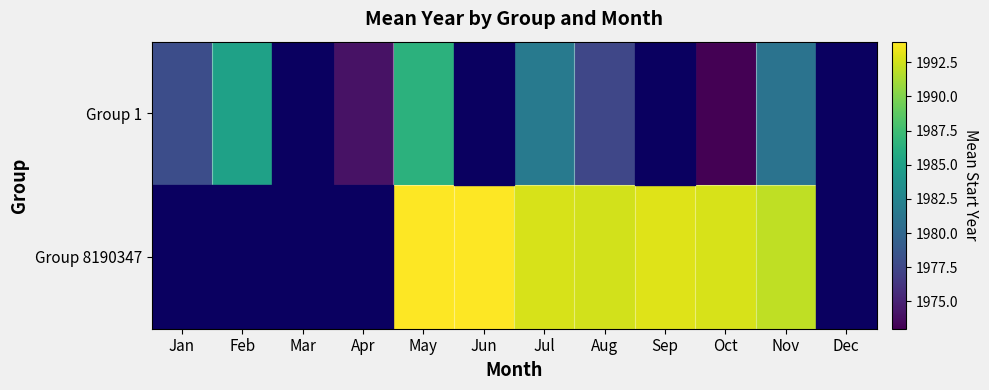

The value of Group 1 at Aug is 1977.5. True or false?

True